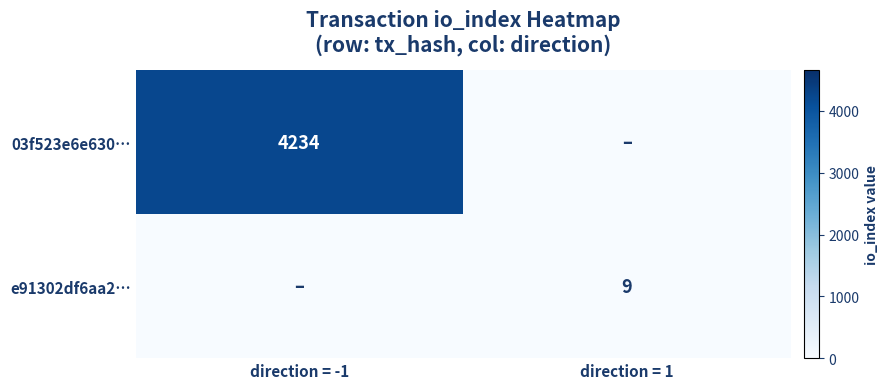

The e91302df6aa2… series shows 9 at direction = 1. True or false?

True